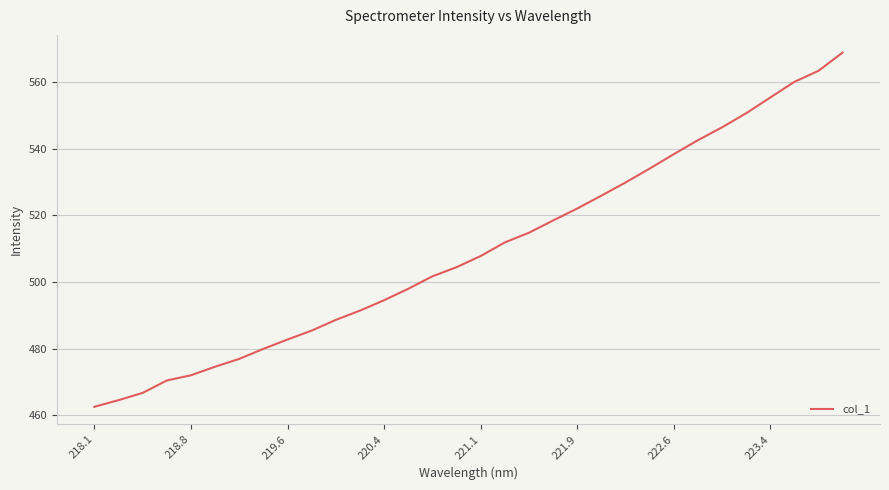

How many lines are shown in the chart?

1